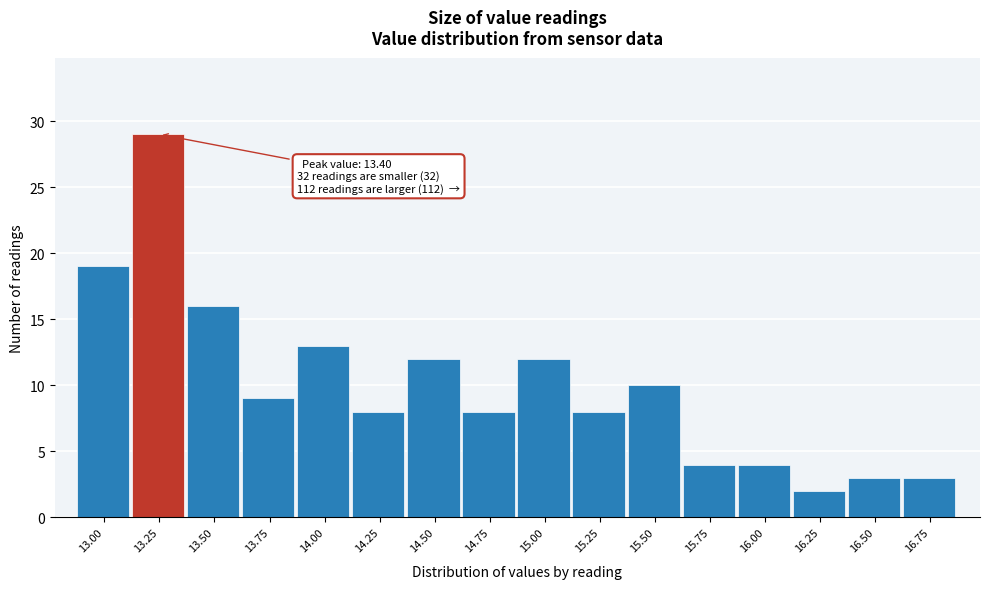

Reading left to right, transcribe all the data shown in this chart.

13.00=19	13.25=29	13.50=16	13.75=9	14.00=13	14.25=8	14.50=12	14.75=8	15.00=12	15.25=8	15.50=10	15.75=4	16.00=4	16.25=2	16.50=3	16.75=3